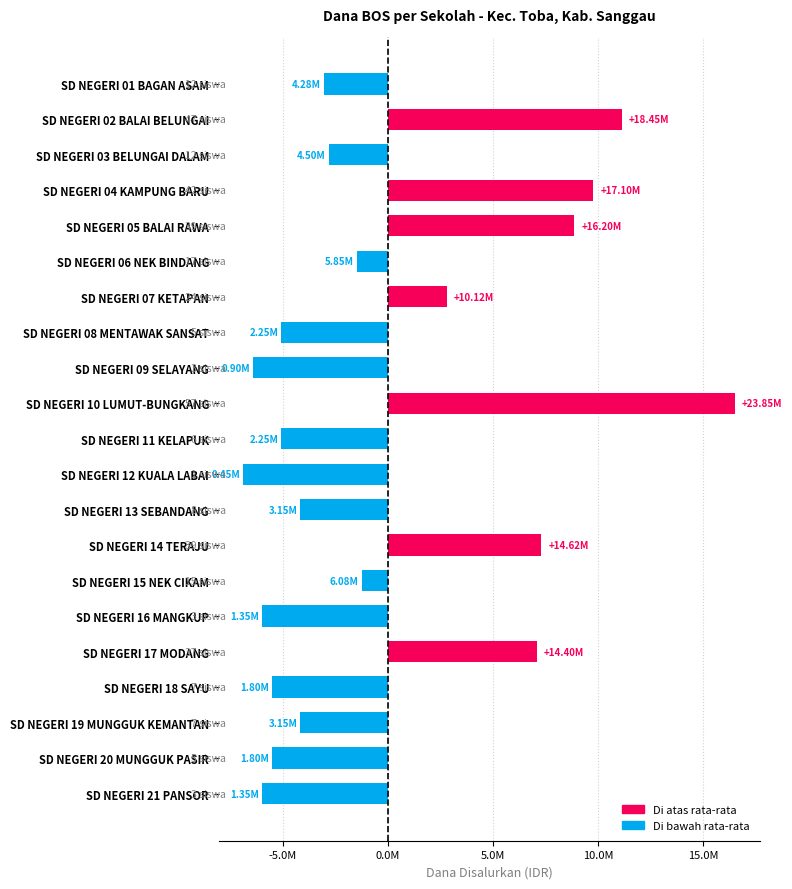

Are the bars horizontal?

Yes